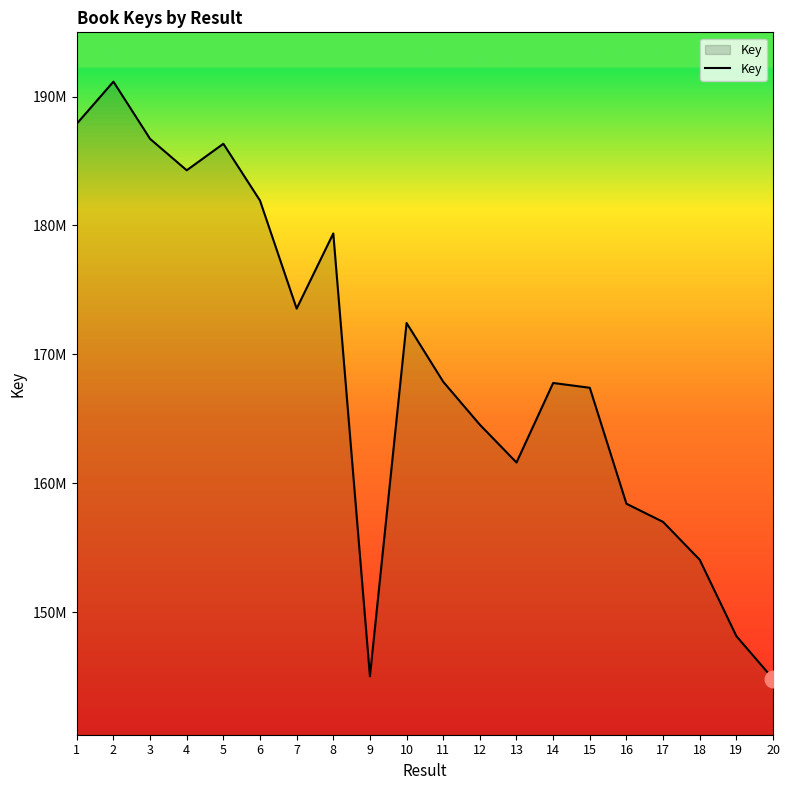

What is the ratio of the value at 14 to the value at 2?

0.9